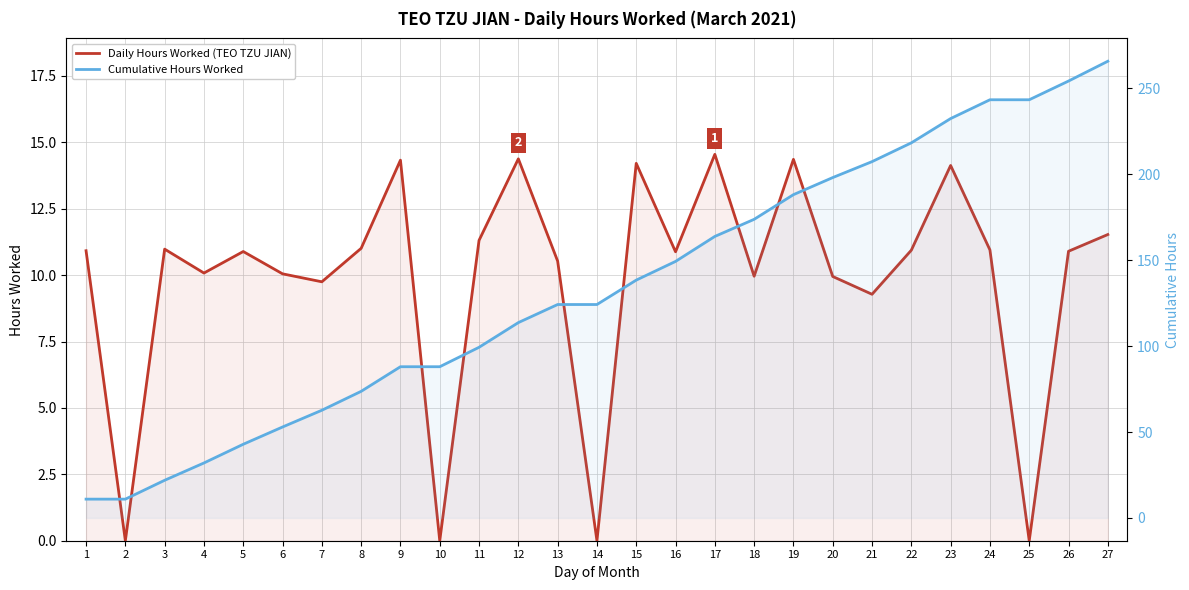

What is the sum of all Daily Hours Worked (TEO TZU JIAN) values?

265.9